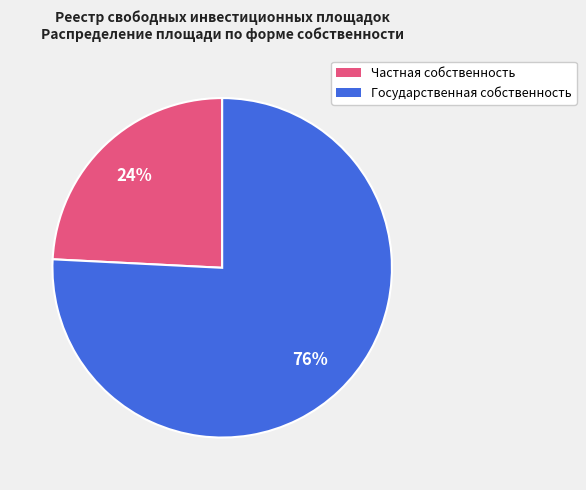

To the nearest percent, what is the average slice percentage?

50%